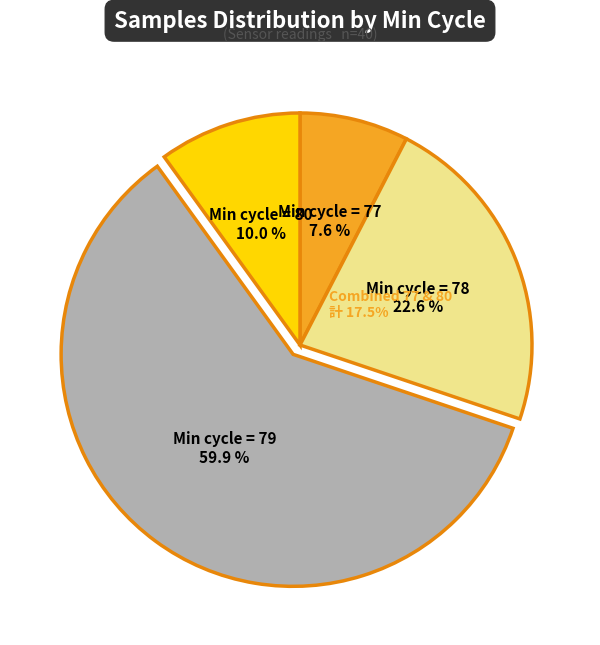

Does any single category account for the majority?

Yes